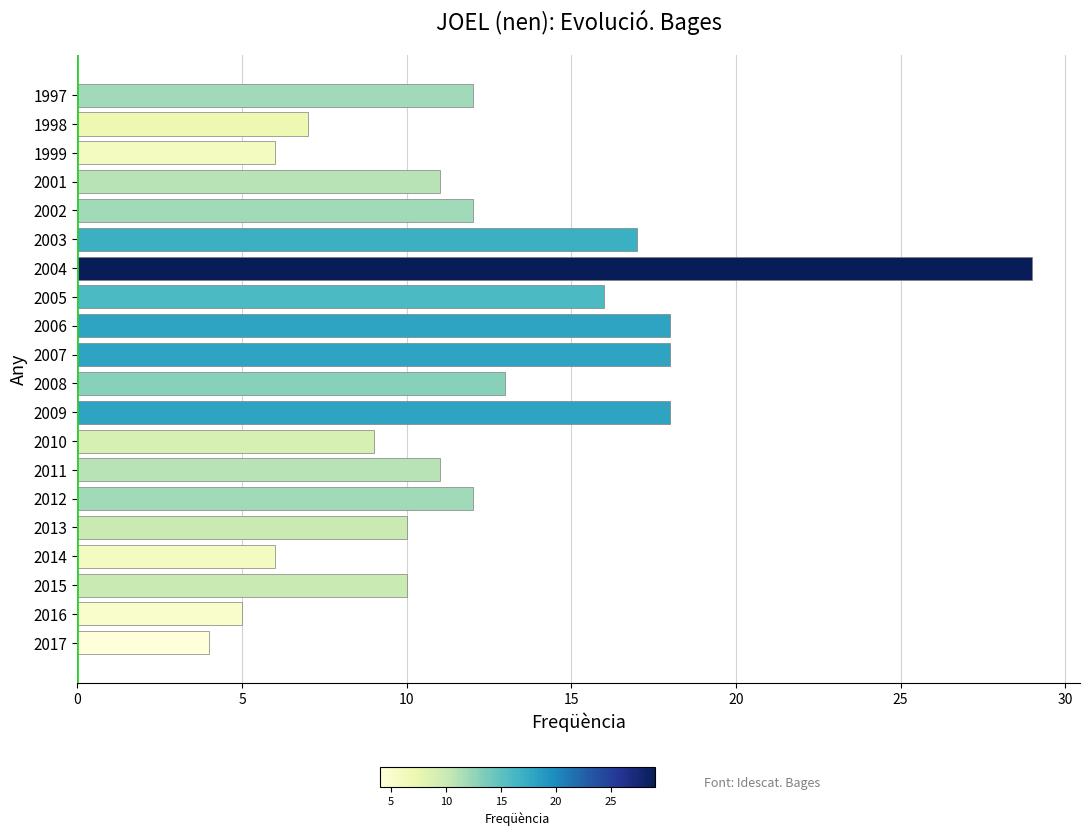

What is the maximum value shown in the chart?

29